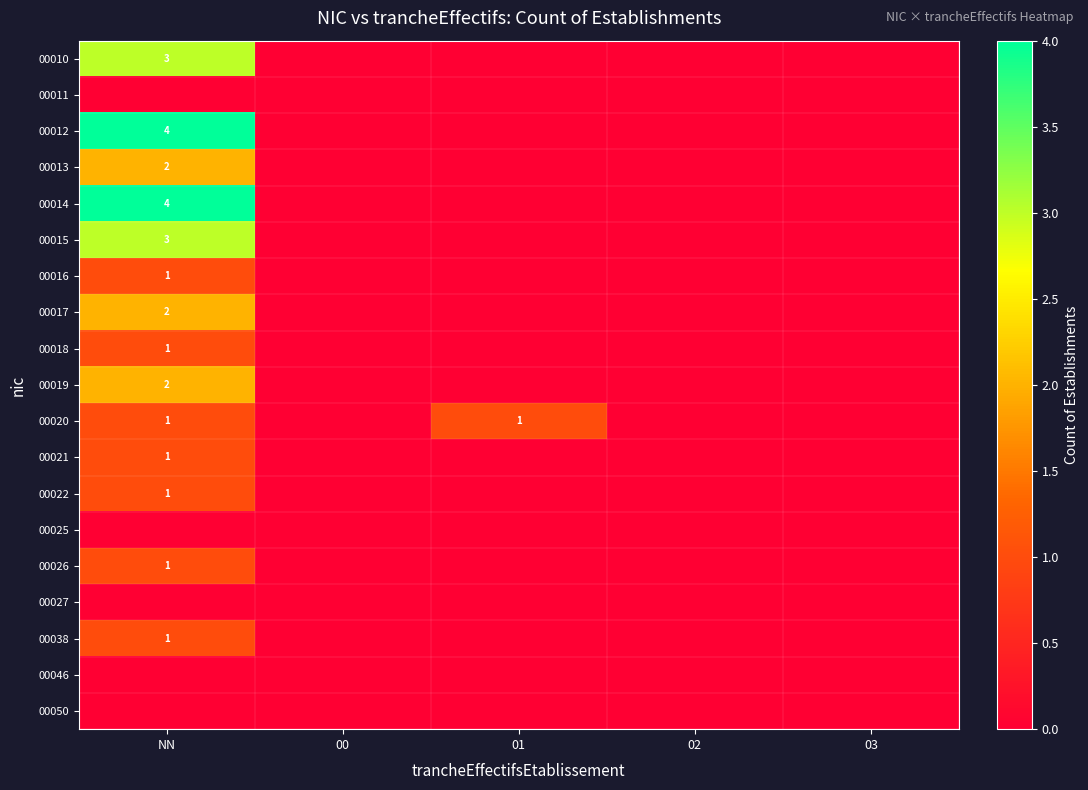

What is the difference between the highest and lowest values at 01?

1